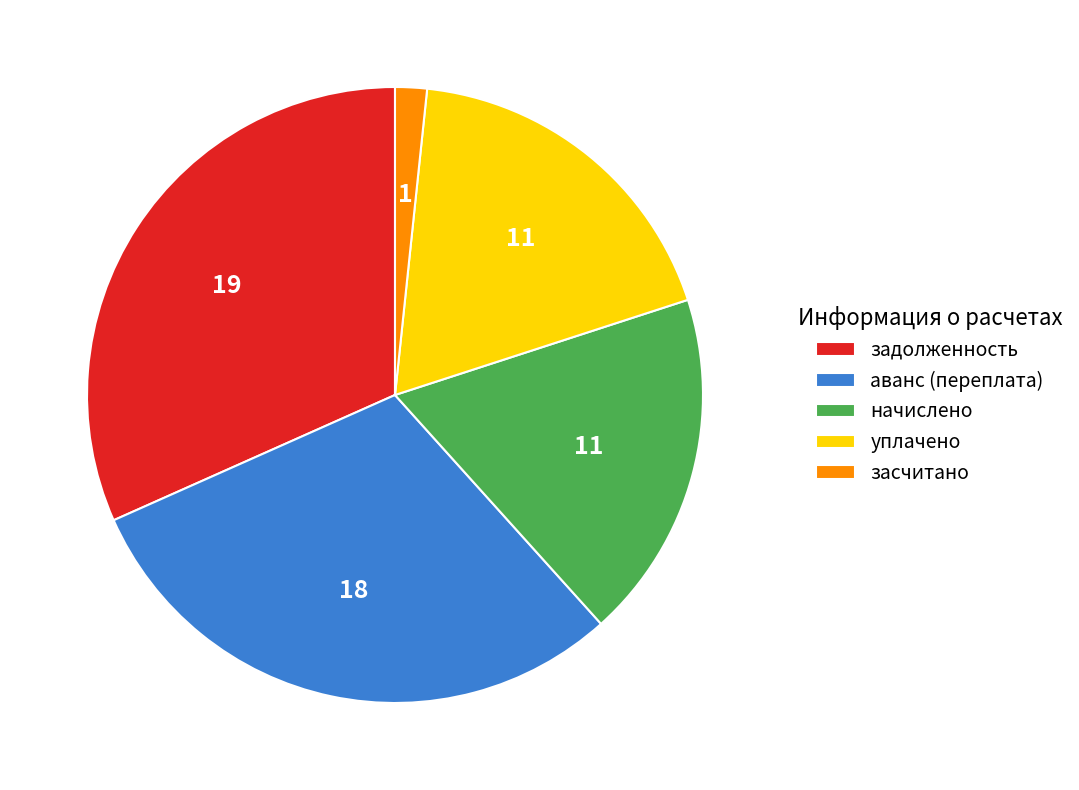

How many segments does this pie chart have?

5